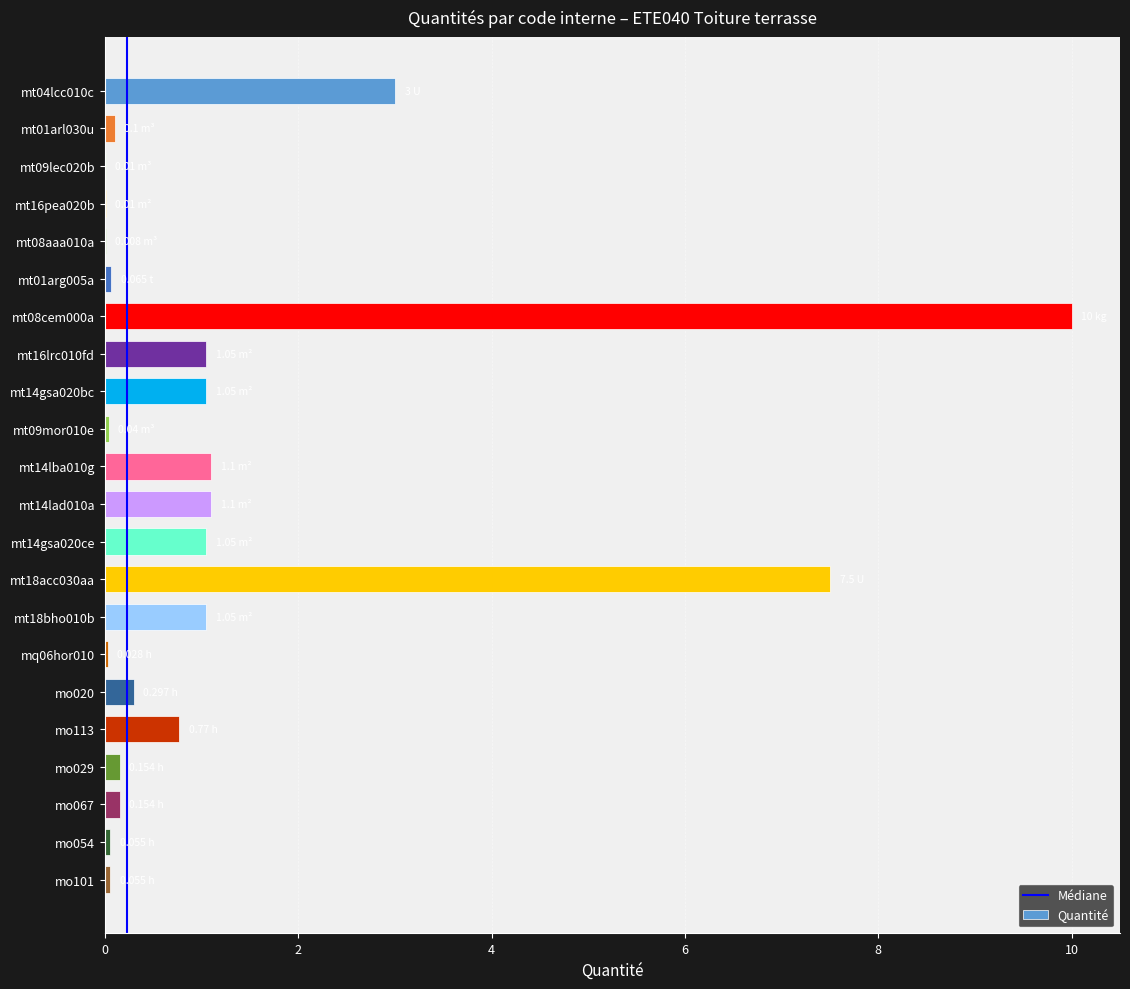

What is the change in value from mt18acc030aa to mo067?

-7.3